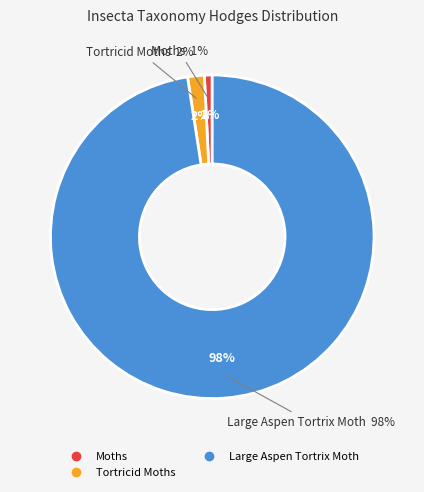

Do Large Aspen Tortrix Moth and Moths together represent more than half of the pie?

Yes